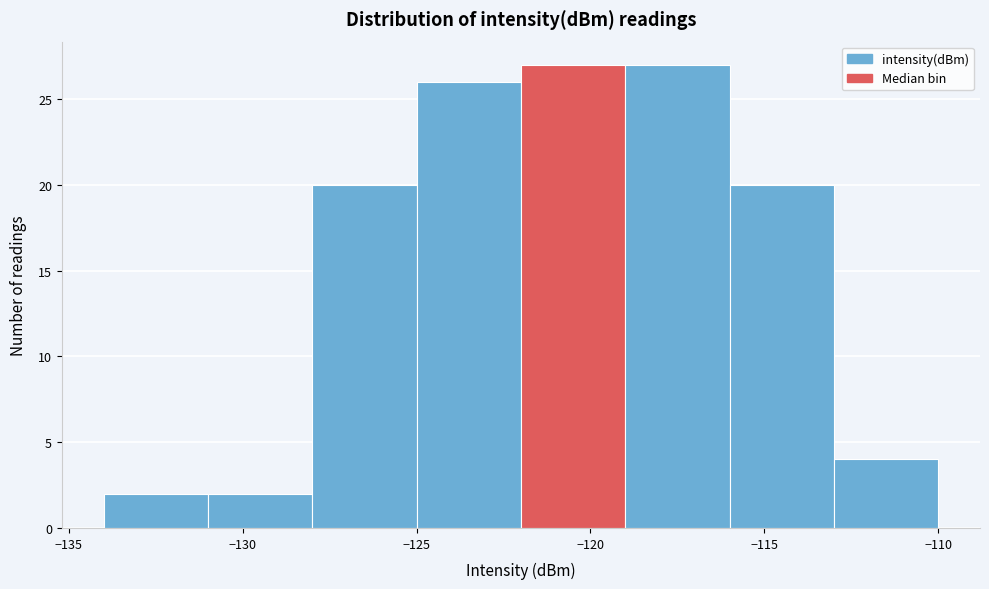

Reading left to right, transcribe this chart: for each bar, give the range it covers on the x-axis and its height. The values are not printed on the chart, so give them approximately, as read against the axis.

-134 to -131: 2
-131 to -128: 2
-128 to -125: 20
-125 to -122: 26
-122 to -119: 27
-119 to -116: 27
-116 to -113: 20
-113 to -110: 4